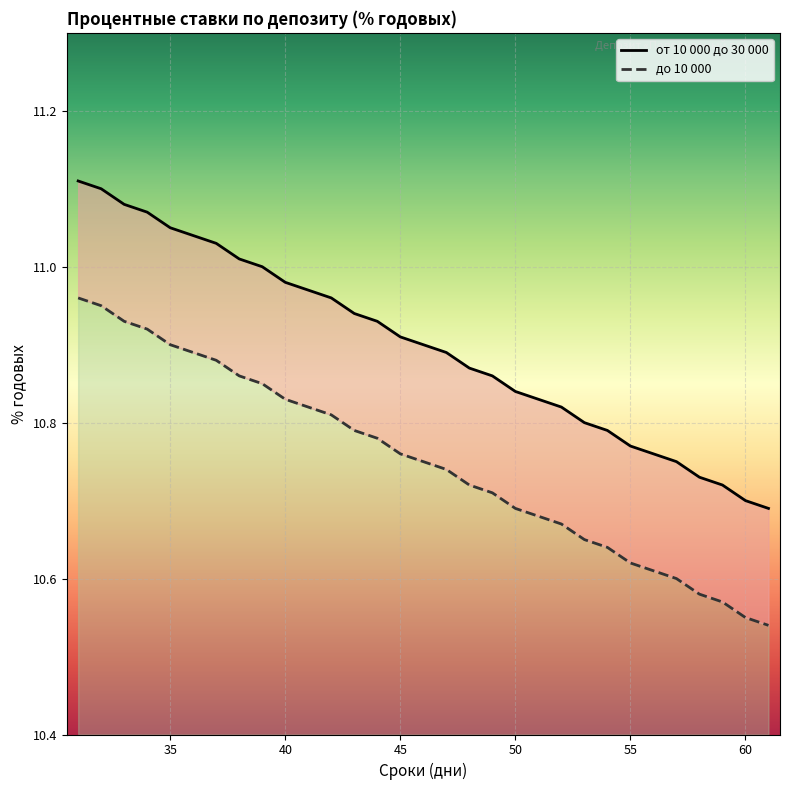

True or false: от 10 000 до 30 000 and до 10 000 intersect in this chart.

False